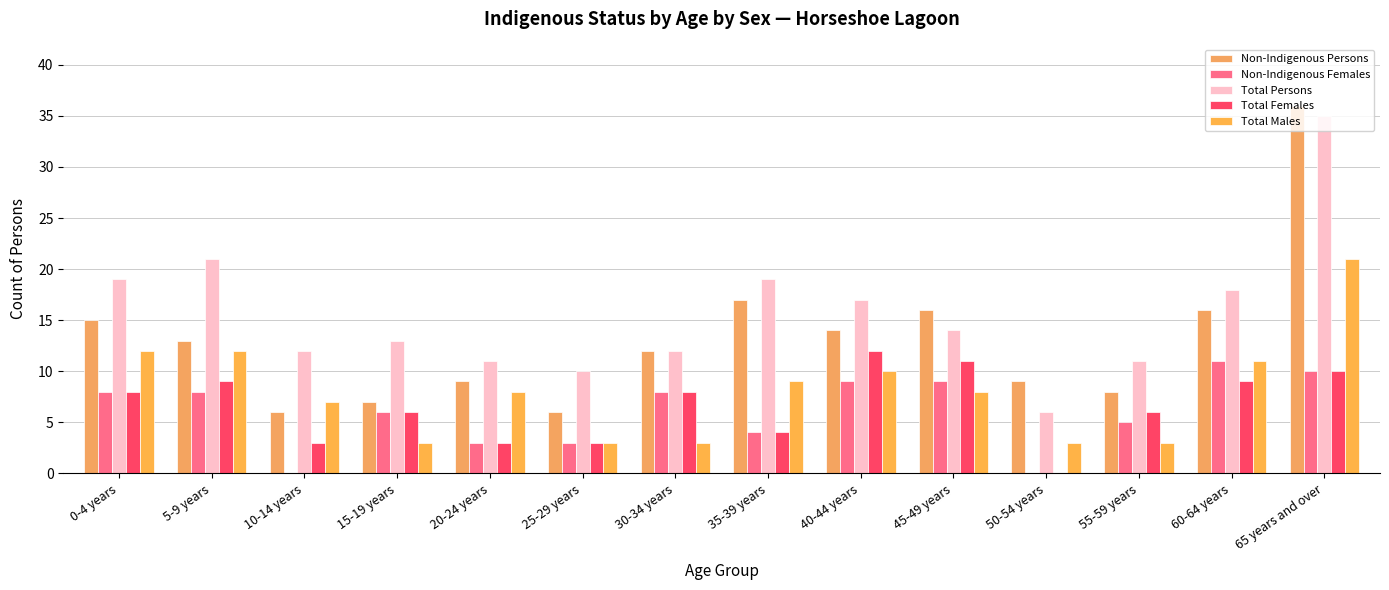

At 15-19 years, list the series in order from largest to smallest.

Total Persons, Non-Indigenous Persons, Non-Indigenous Females, Total Females, Total Males